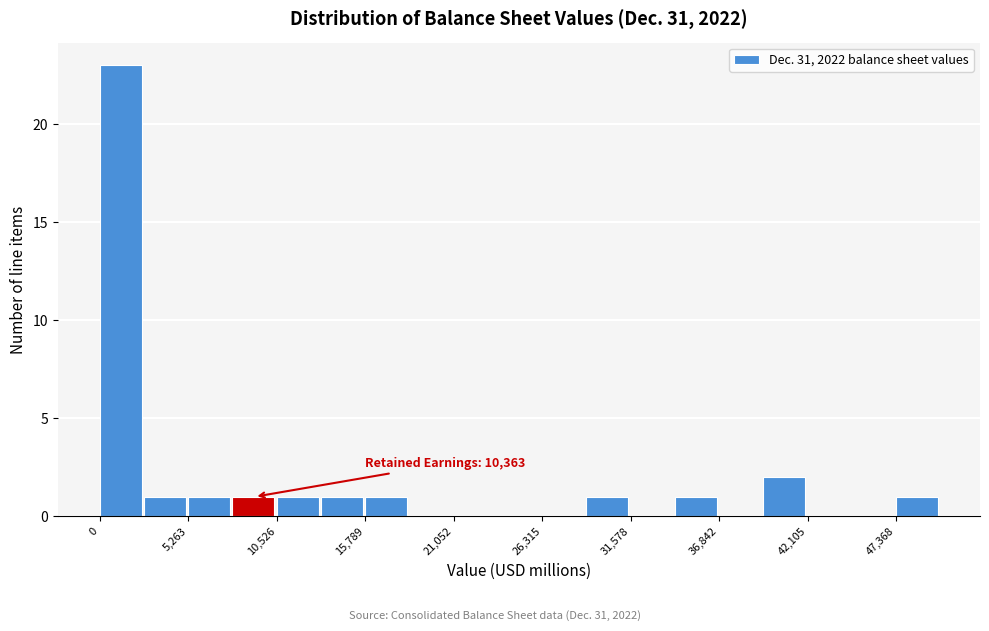

Read against the x-axis, roughly where is the centre of the tallest bar?

1000